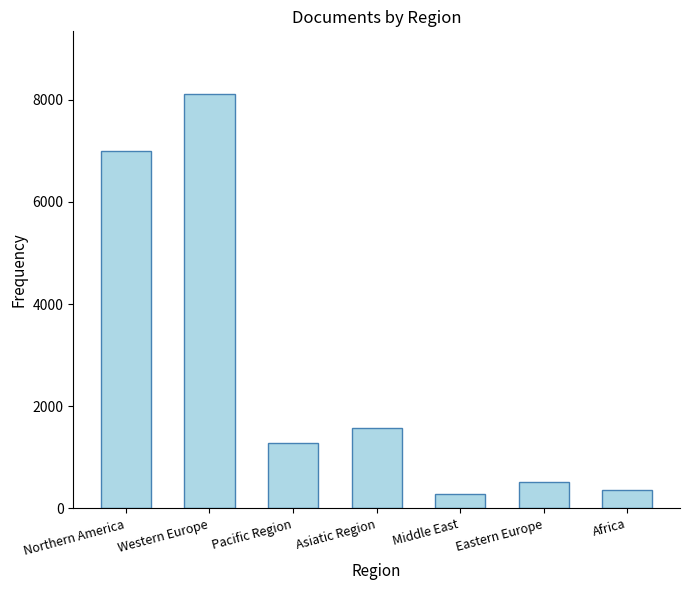

Is it true that the value at Pacific Region is 1272?

True